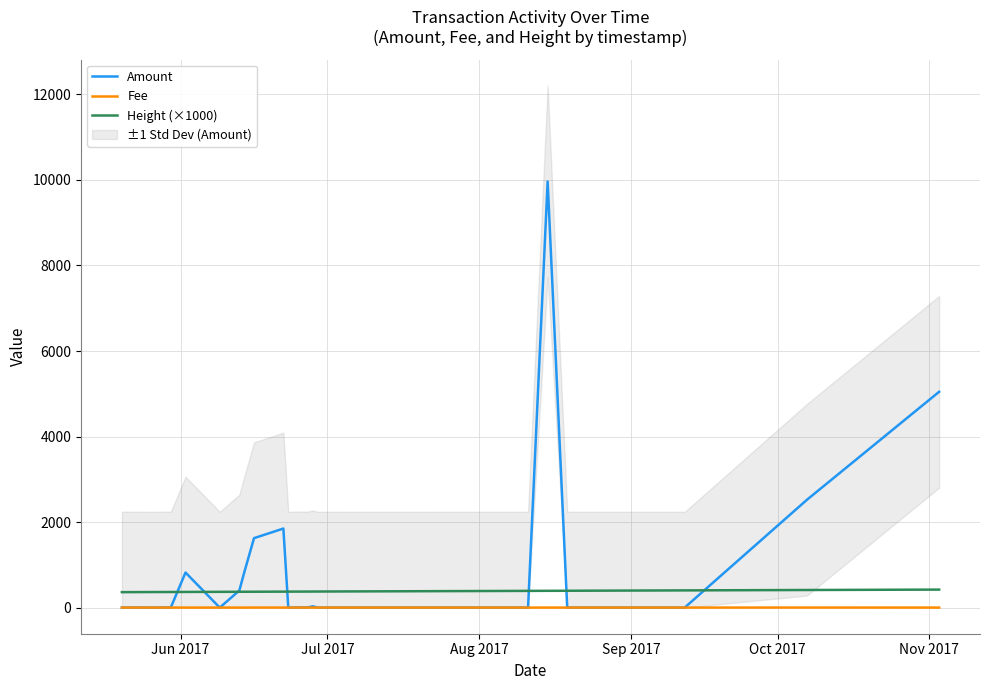

How many series are shown in this chart?

3